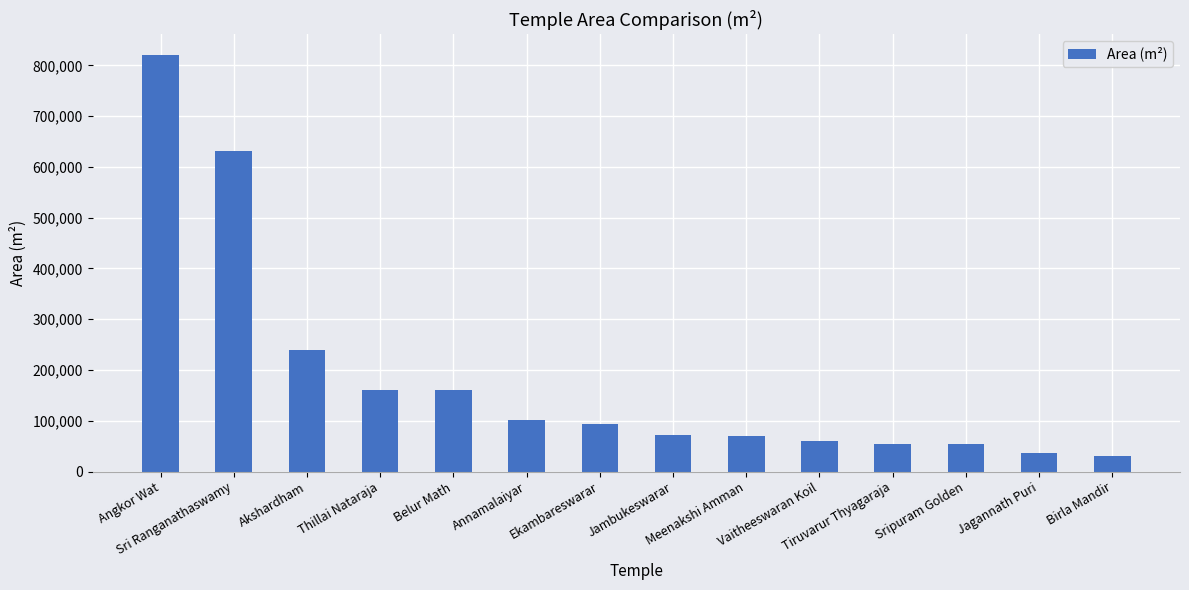

The chart shows a value of 25219 at Sripuram Golden. True or false?

False